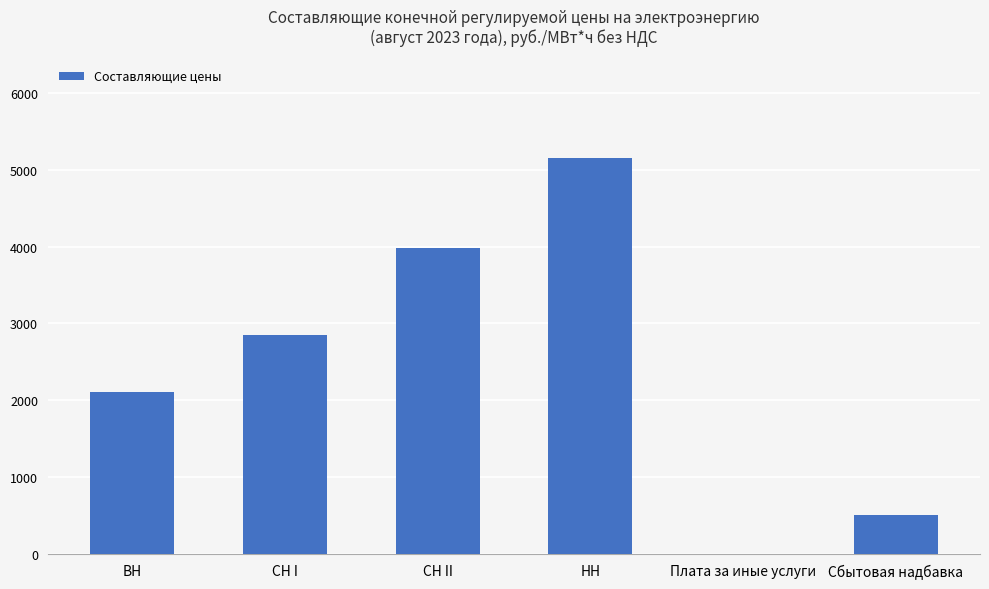

Reading left to right, what are all the values shown in this chart?

ВН=2107.2	СН I=2851.5	СН II=3980.2	НН=5148.9	Плата за иные услуги=4.1	Сбытовая надбавка=506.6